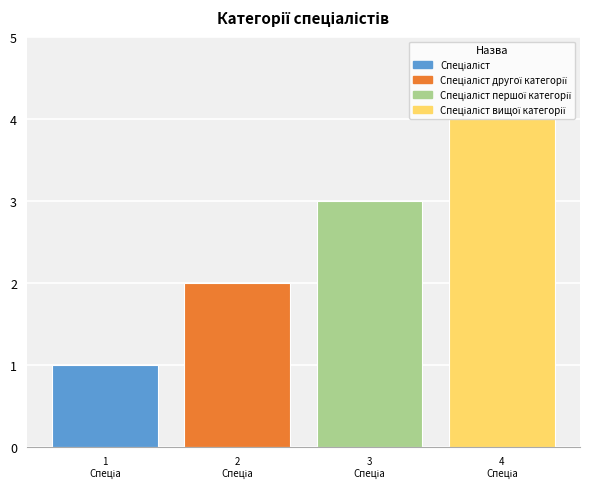

What is the greatest value displayed?

4